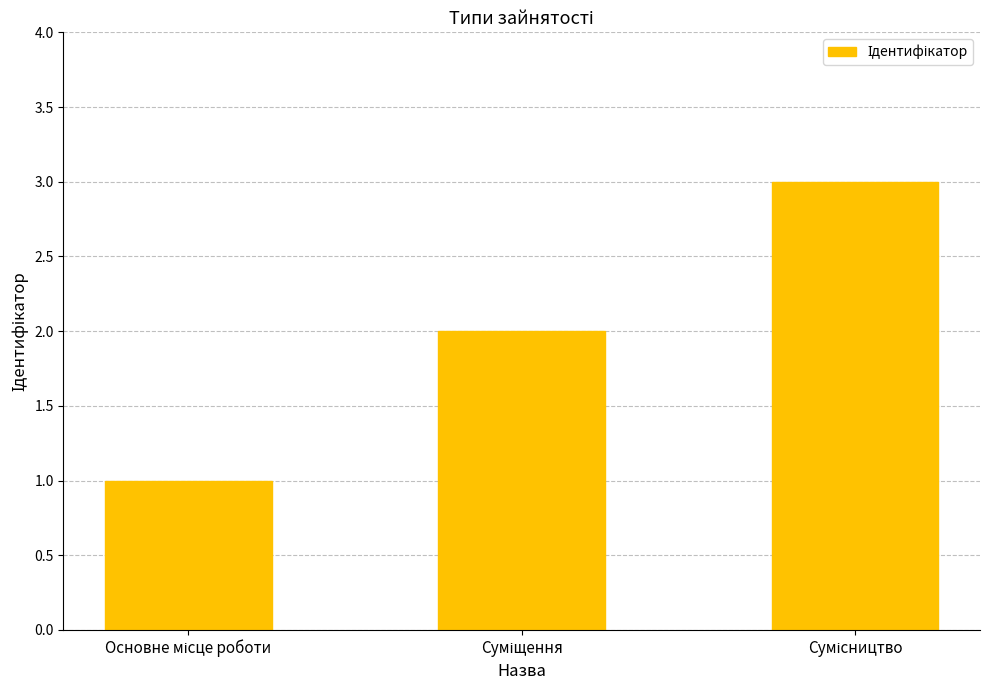

How many data points are less than 2?

1